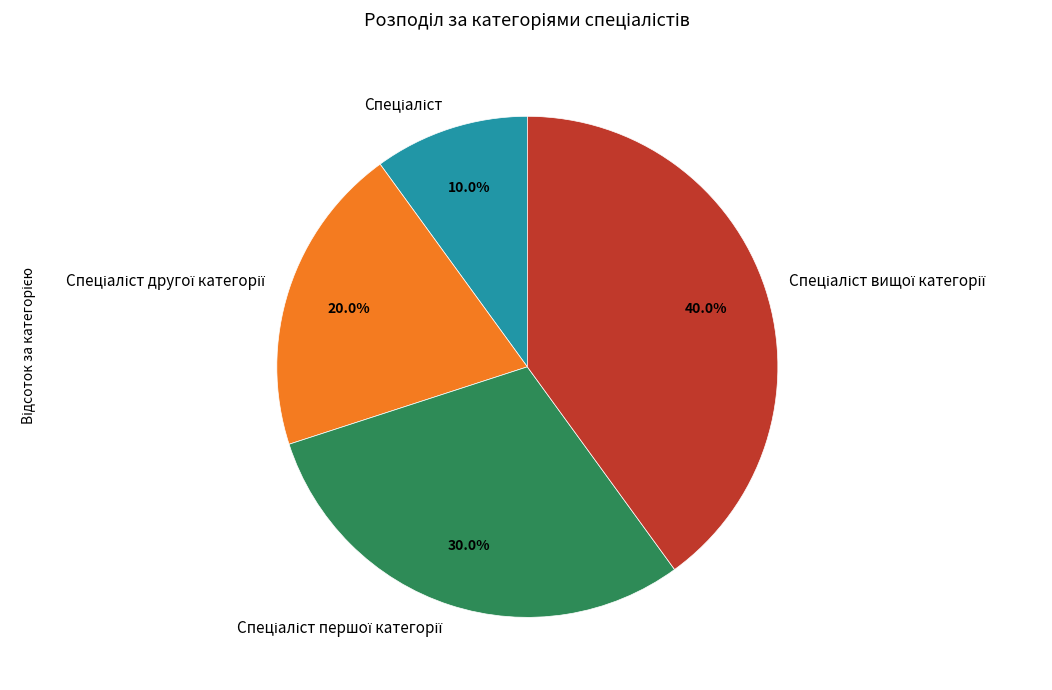

Is there any slice that represents more than half of the pie?

No